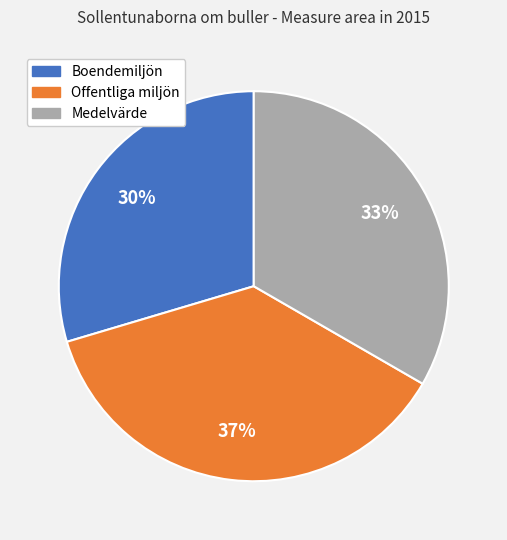

How many segments does this pie chart have?

3